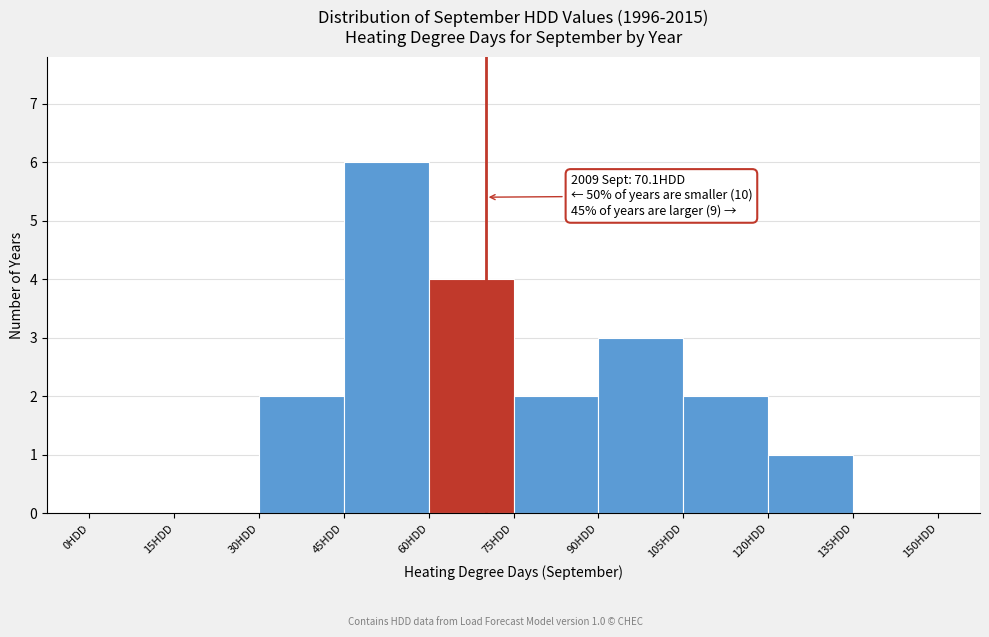

Over which range of the x-axis is the bar tallest?

45 to 60